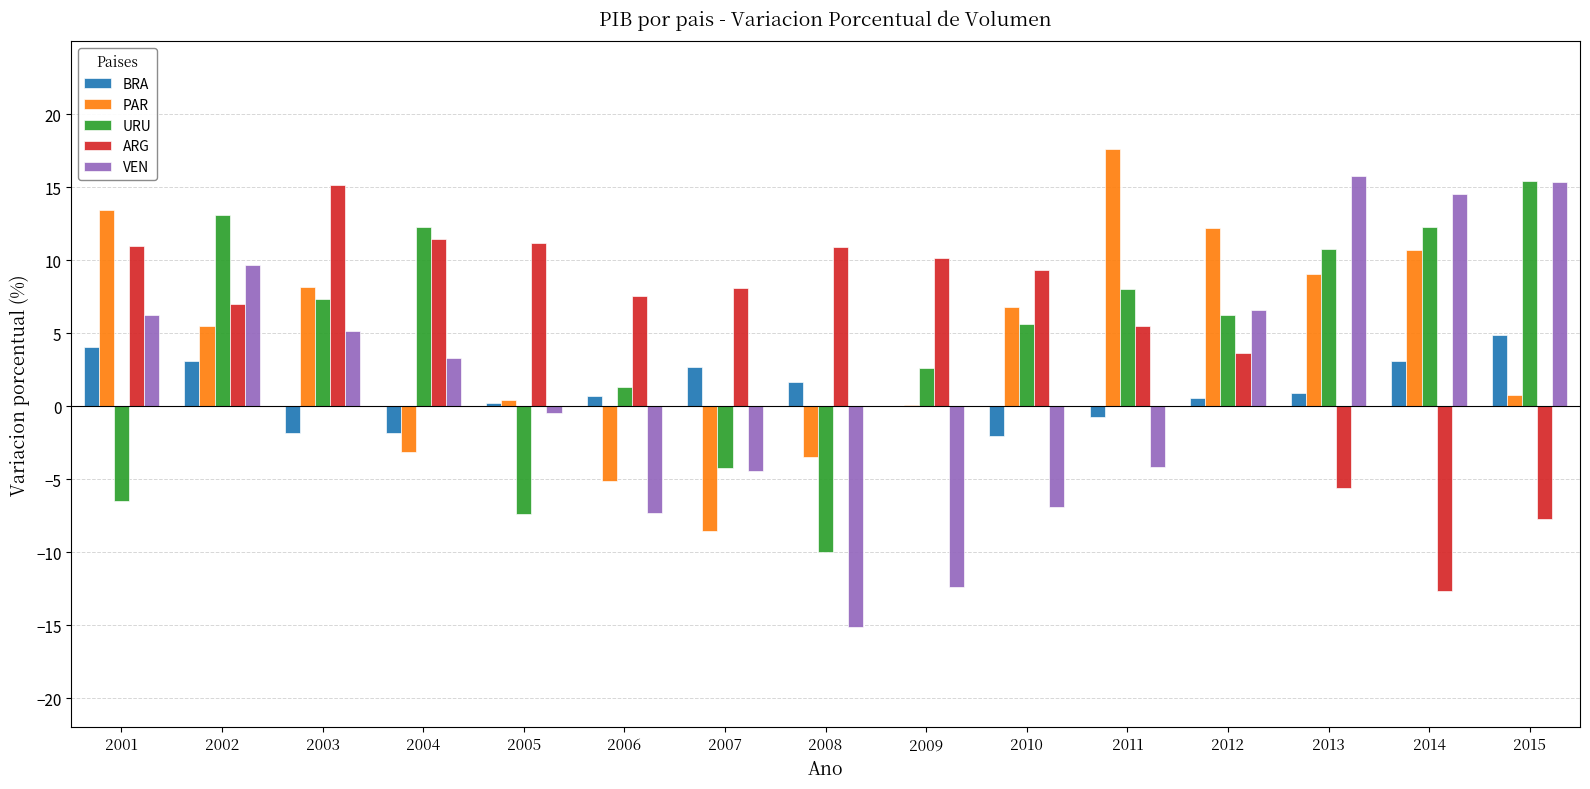

What is the maximum value shown in the chart?

17.6